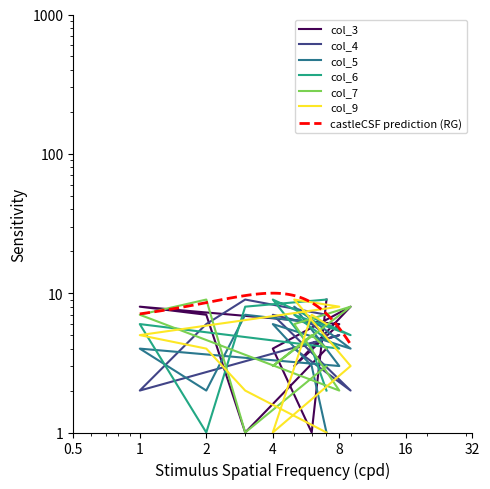

Which series changed the most between 2 and 3?

col_7